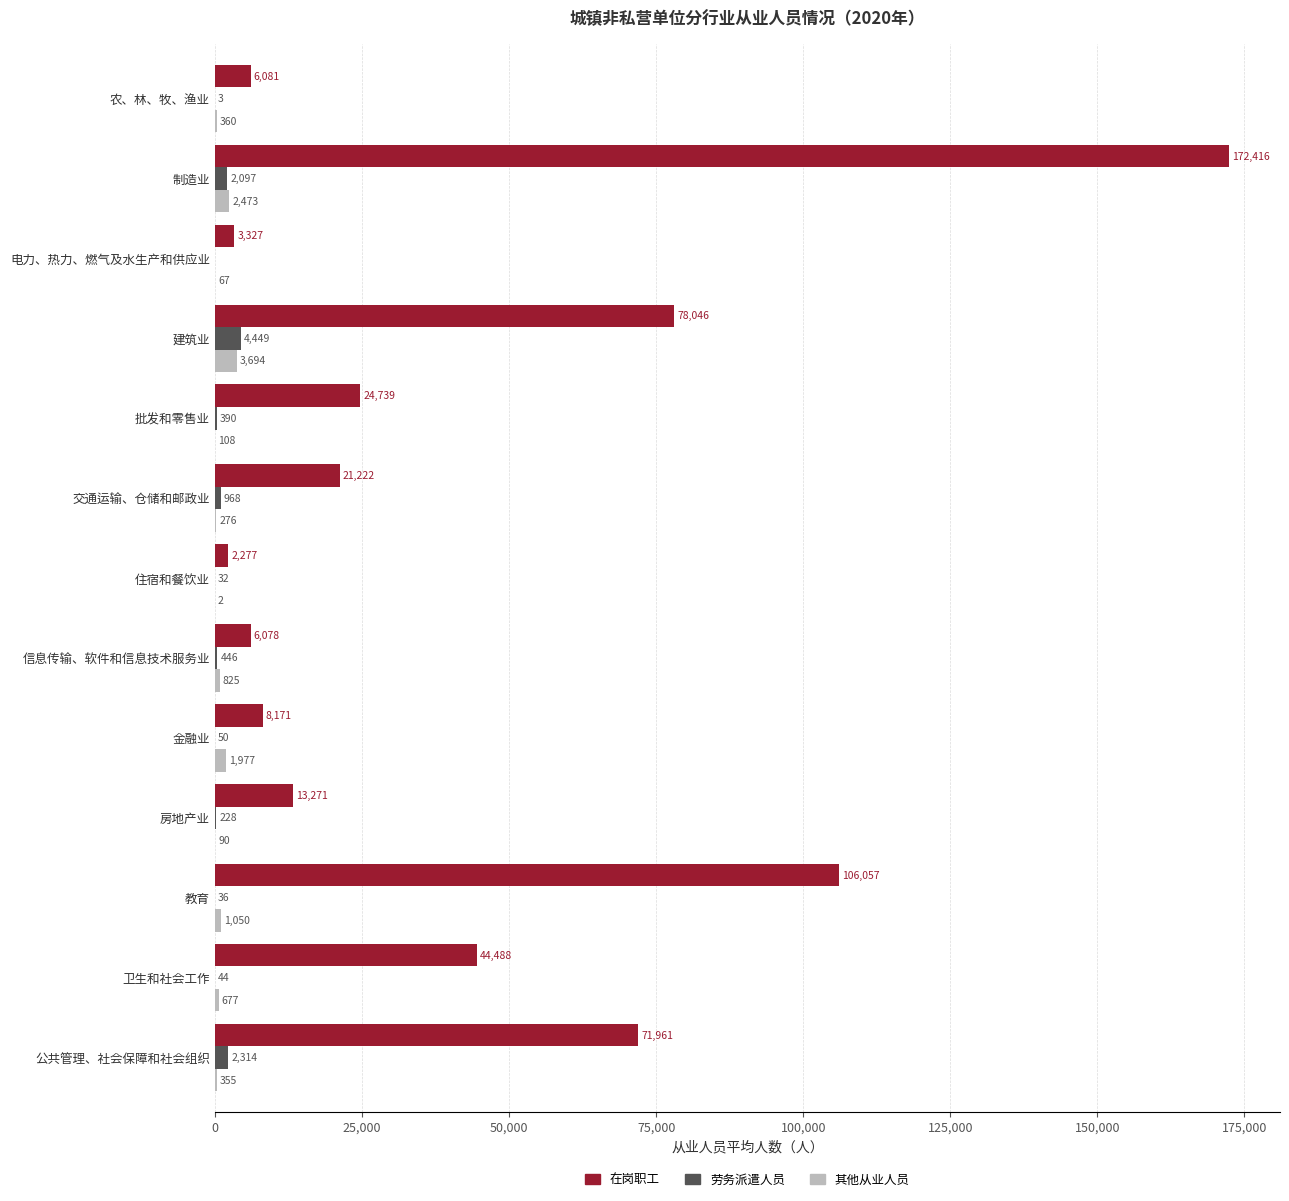

The value of 其他从业人员 at 农、林、牧、渔业 is 360. True or false?

True